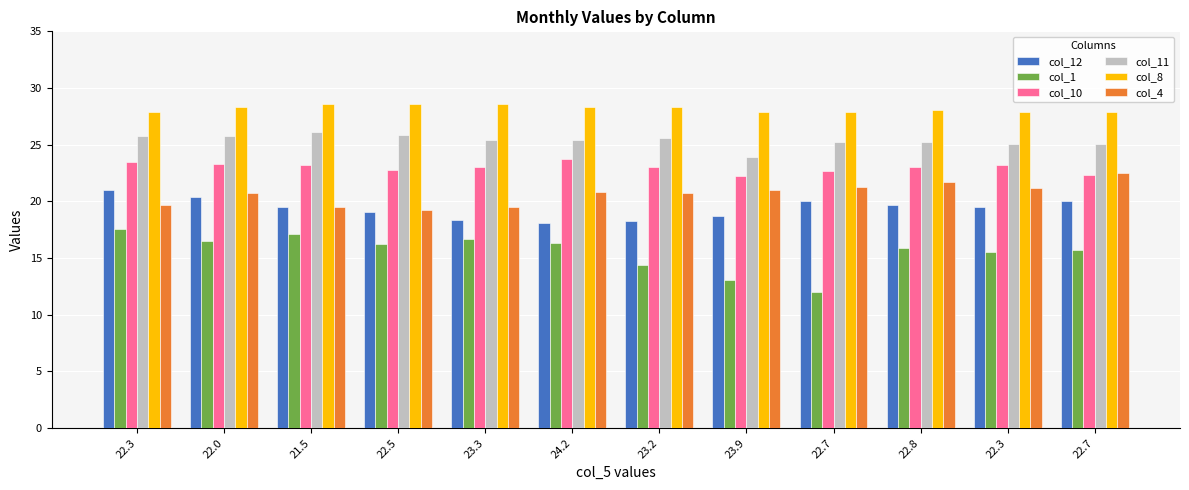

How many groups of bars are there?

12